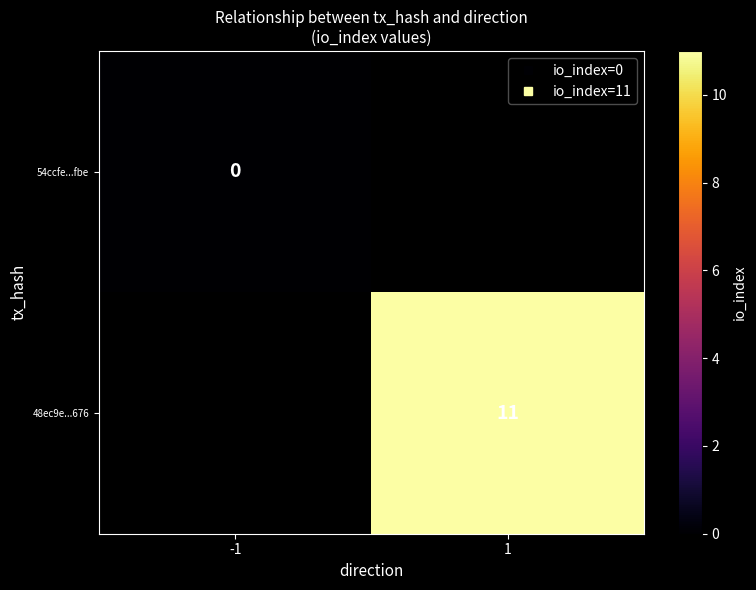

The value of 48ec9e...676 at 1 is 11.0. True or false?

True